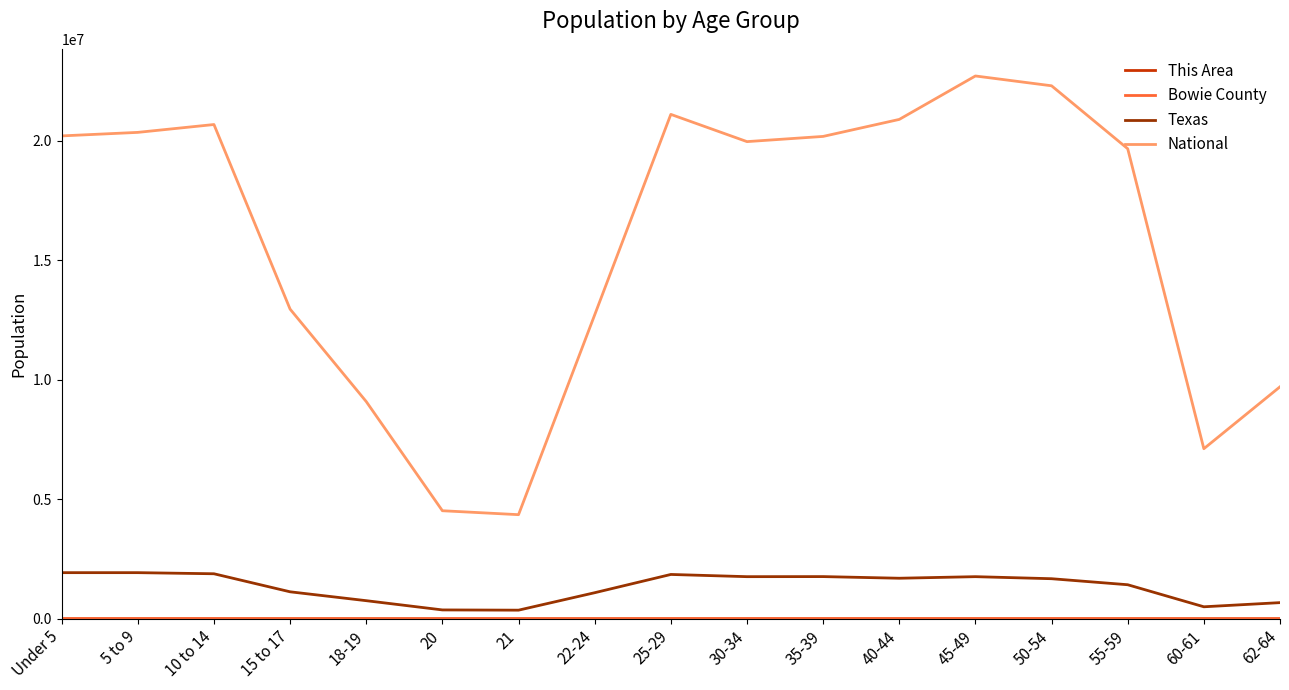

Which series has the largest total across all categories?

National